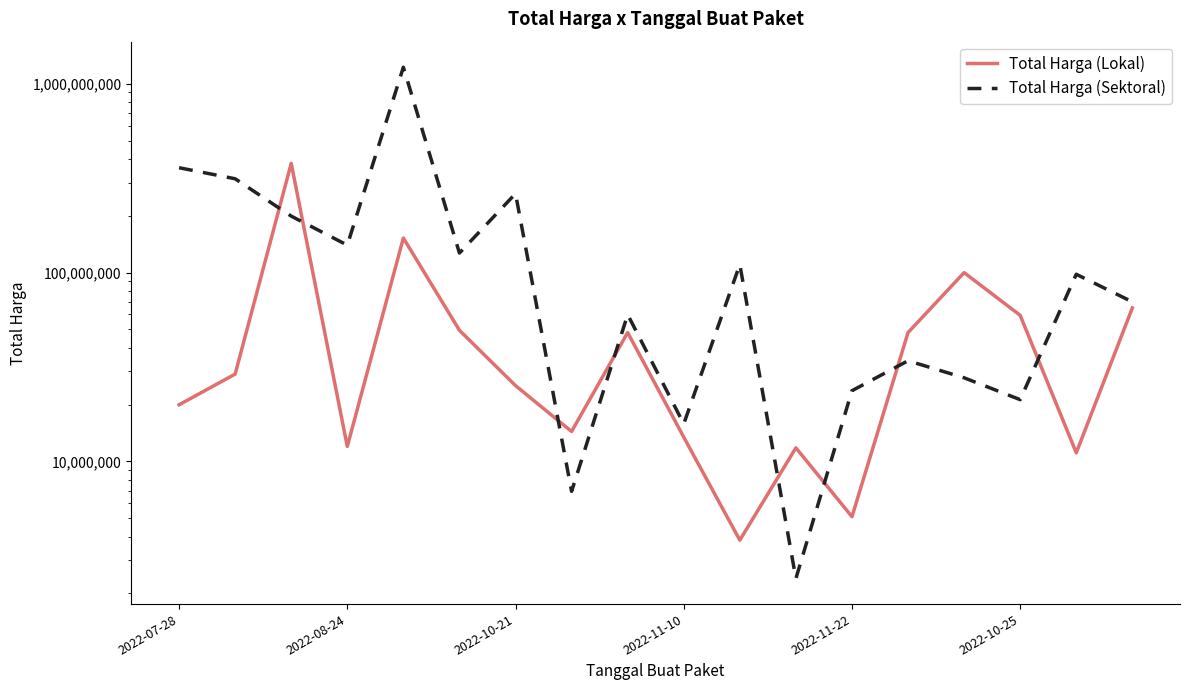

What is the greatest value displayed?

1224682000